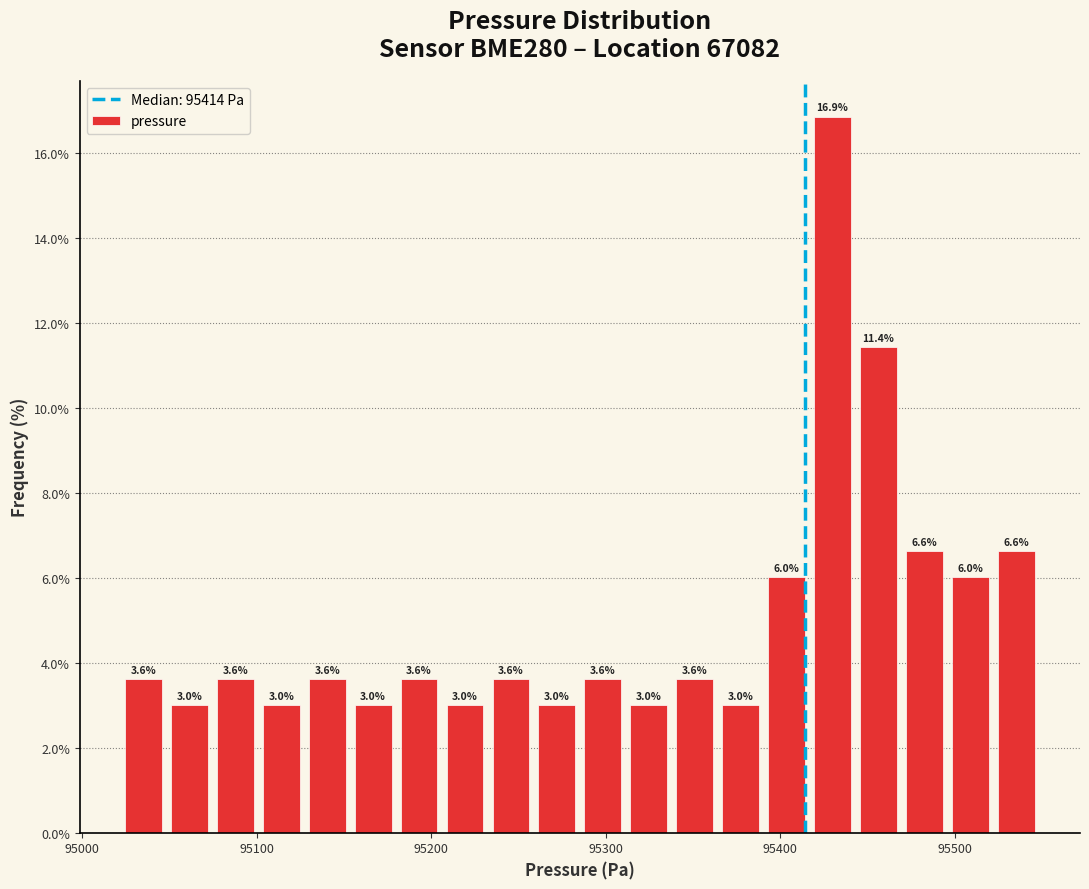

Around what value on the x-axis is the tallest bar? Give the approximate position of its centre, as read against the axis.

95430